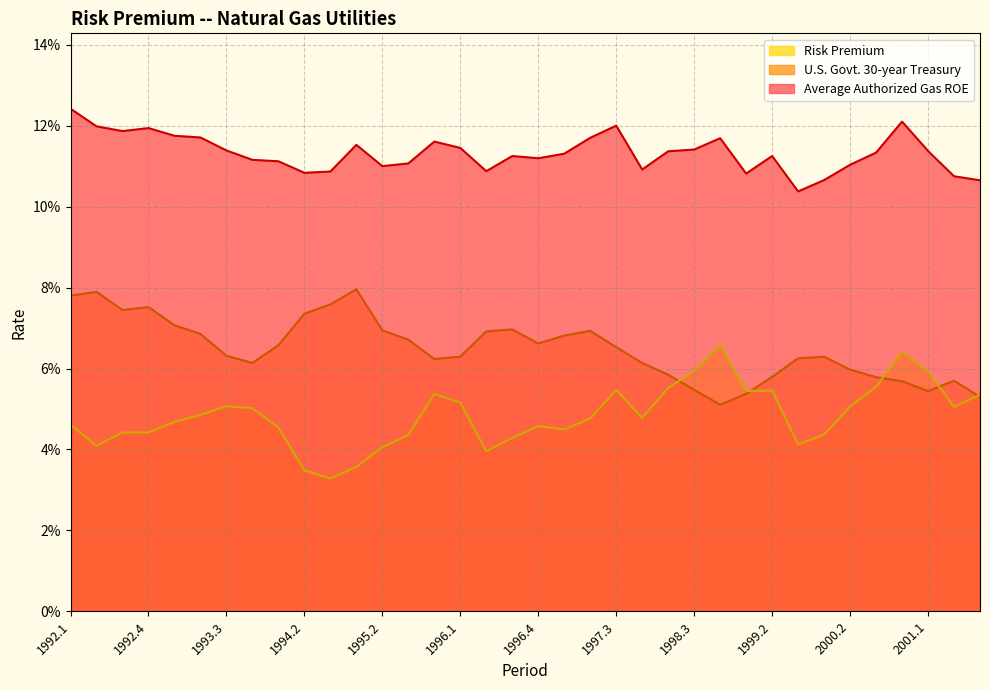

What is the value of the Average Authorized Gas ROE point at the 26th from the left?

0.1